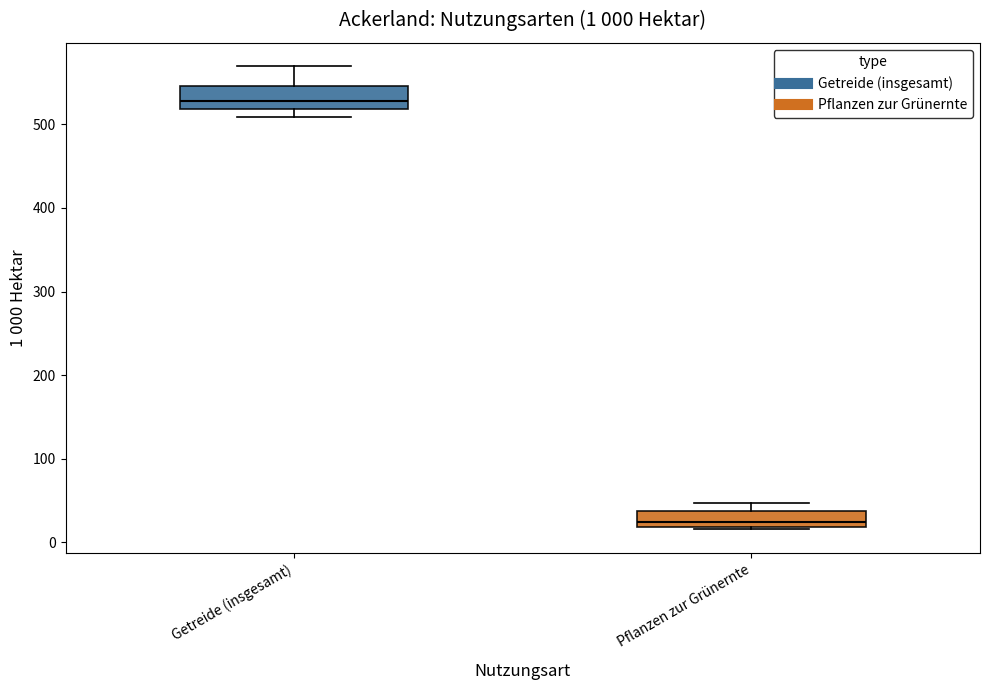

Which box's median line is the lowest?

Pflanzen zur Grünernte